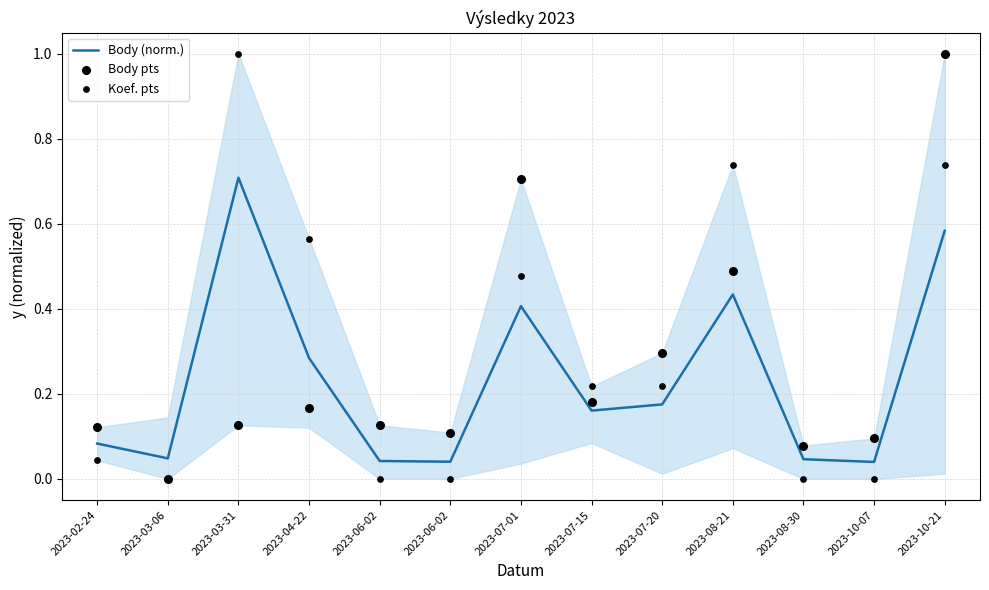

Which series has the widest spread of Y values?

Body pts